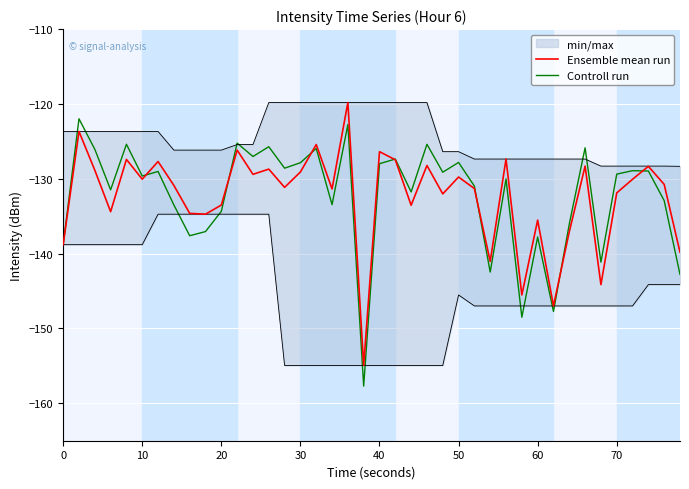

How many data points in Controll run are less than -129?

23